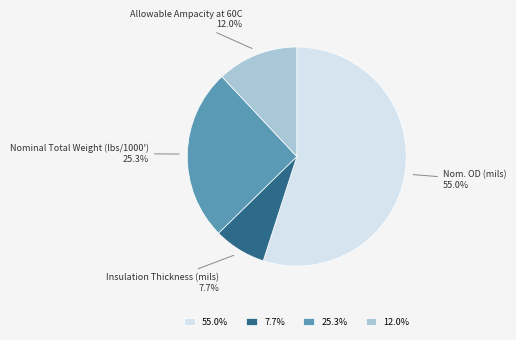

Is it true that Nominal Total Weight (lbs/1000') is 34% of the pie?

False